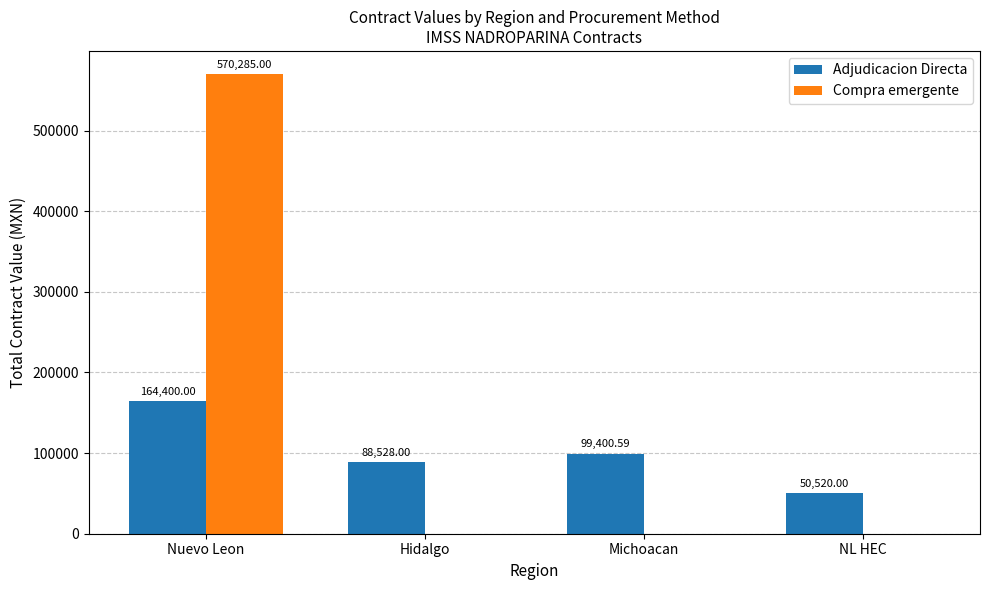

Which label corresponds to the largest value in the chart?

Nuevo Leon